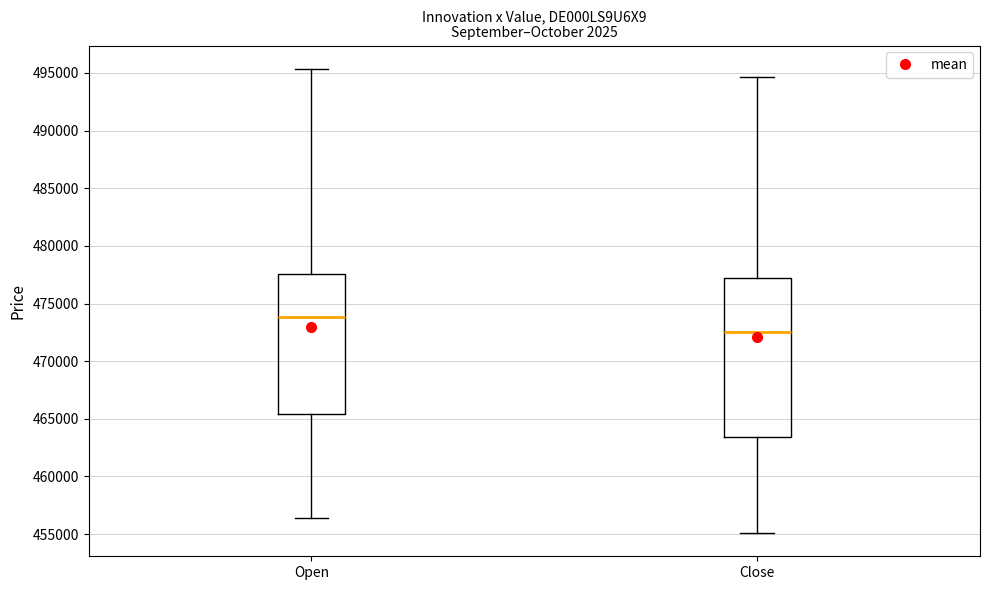

Where is the upper edge of the box for Close on the y-axis? The values are not printed on the chart, so give them approximately, as read against the axis.

477000